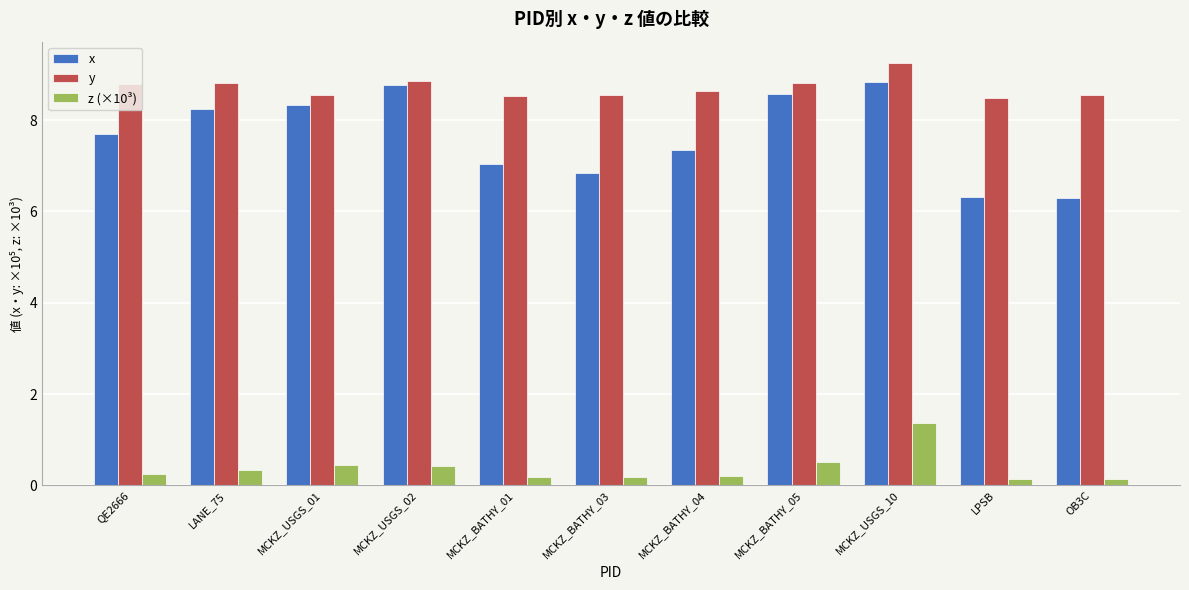

Which series changed the most between MCKZ_BATHY_04 and MCKZ_BATHY_05?

x